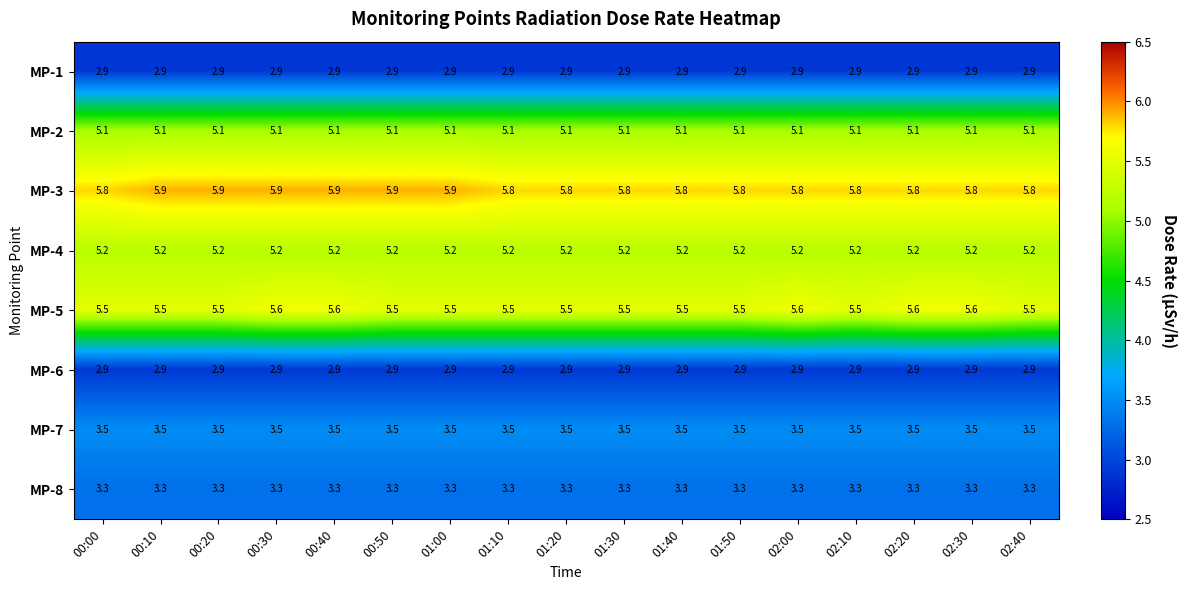

At how many categories does at least one series exceed 3?

17